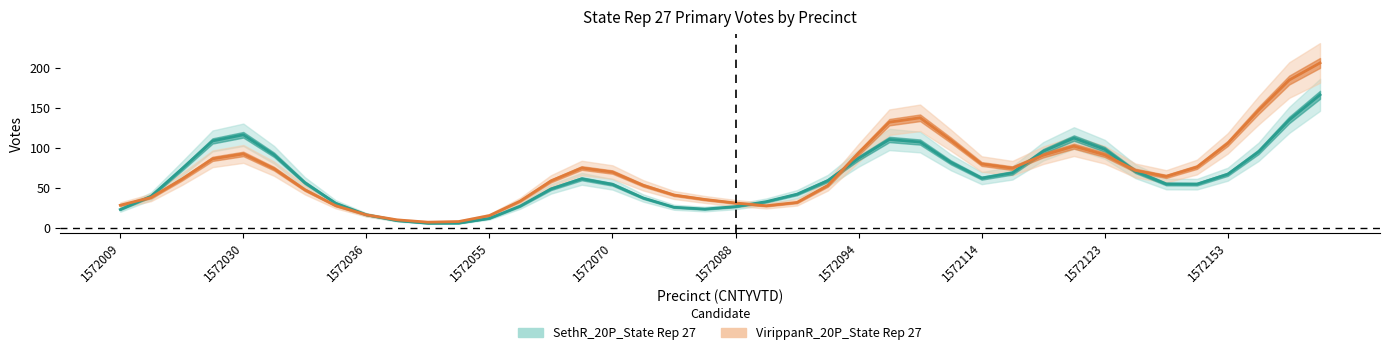

In SethR_20P_State Rep 27, how many points are lower than both neighbors (excluding endpoints)?

4